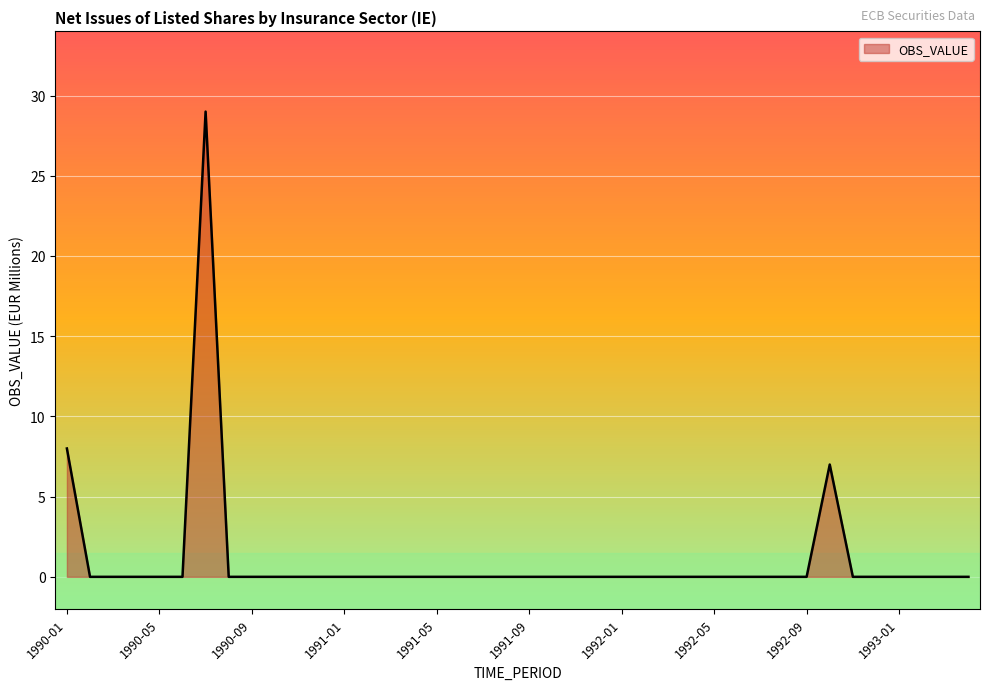

True or false: there are more than 1 points higher than both neighbors.

True